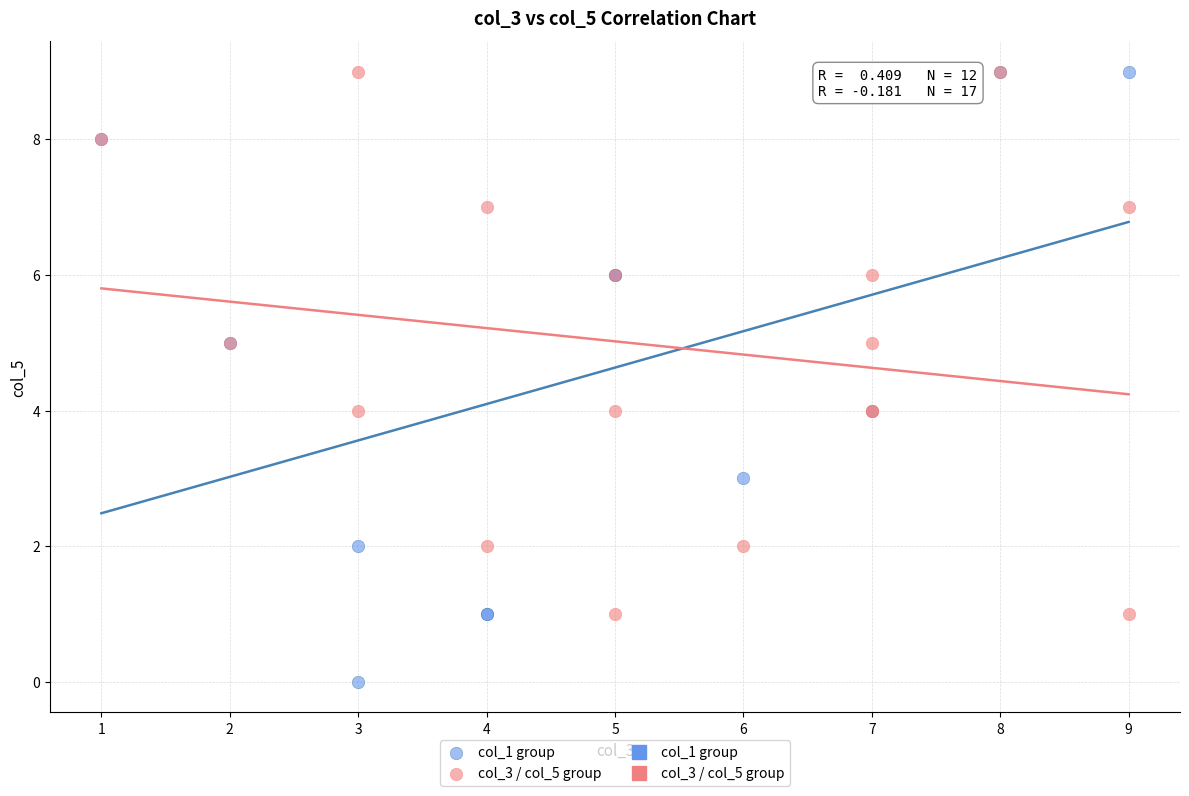

Which series reaches the minimum Y coordinate?

col_1 group